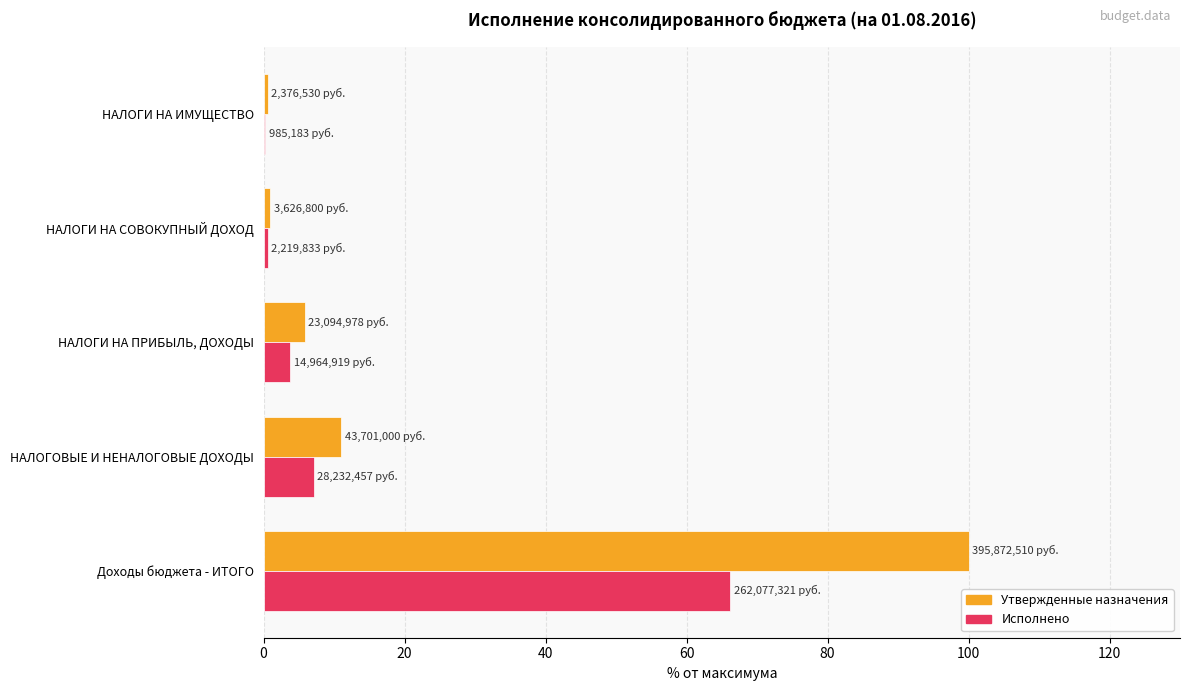

The Утвержденные назначения series shows 11.0 at НАЛОГОВЫЕ И НЕНАЛОГОВЫЕ ДОХОДЫ. True or false?

True